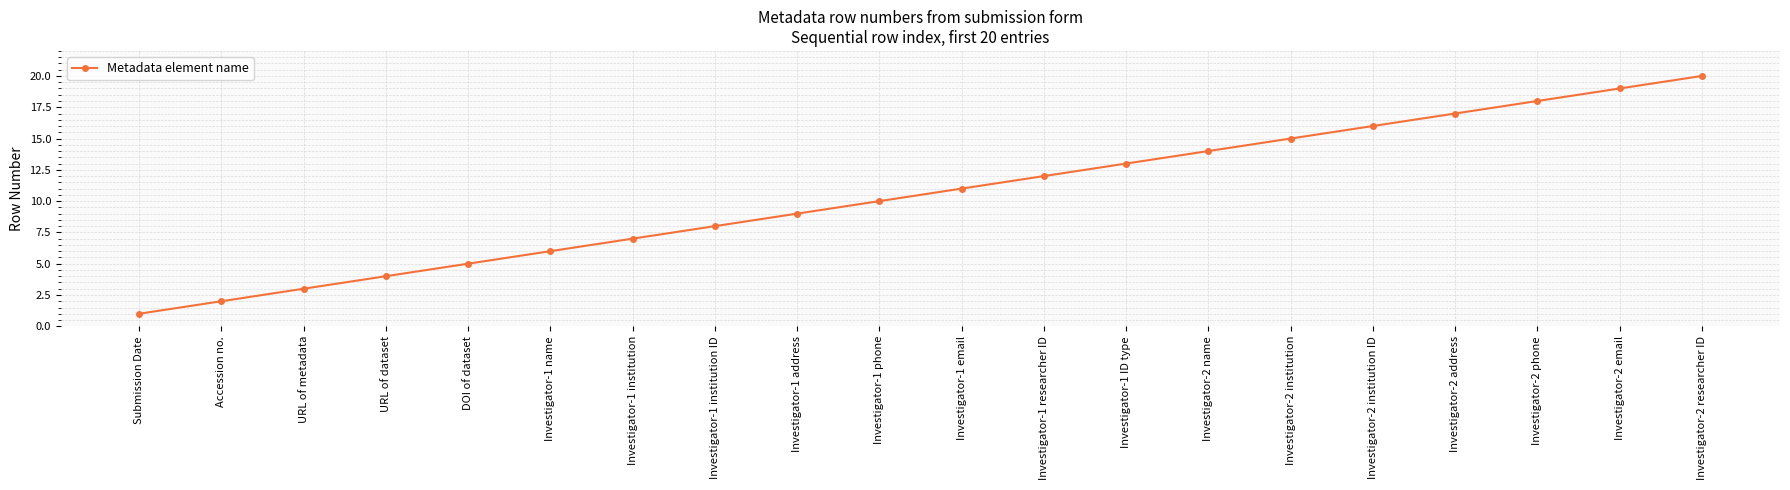

The value at Investigator-1 ID type is 13. True or false?

True